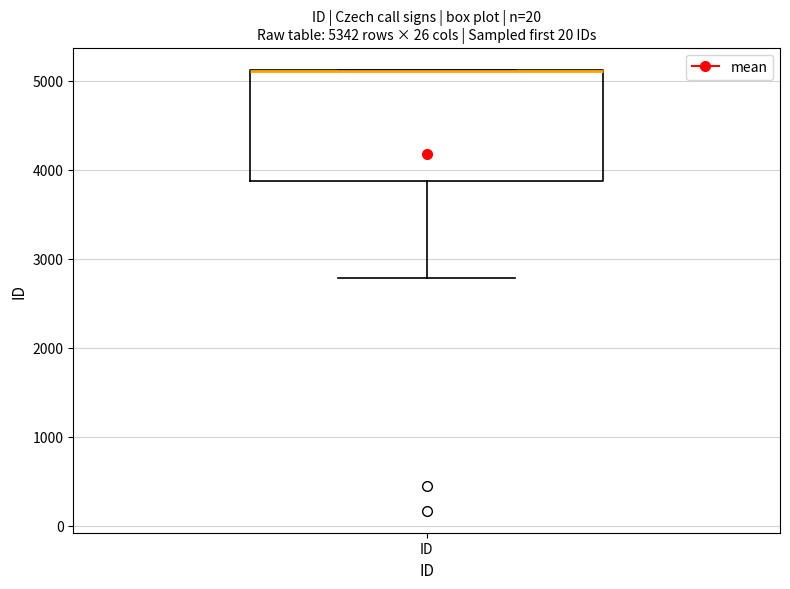

Transcribe this box plot: give where the median line is, the range the box spans, and where the two whiskers end, as read against the y-axis. The values are not printed on the chart, so give them approximately, as read against the axis.

median 5100 (drawn on the box's upper edge), box 3900 to 5100, whiskers 2800 to 5100